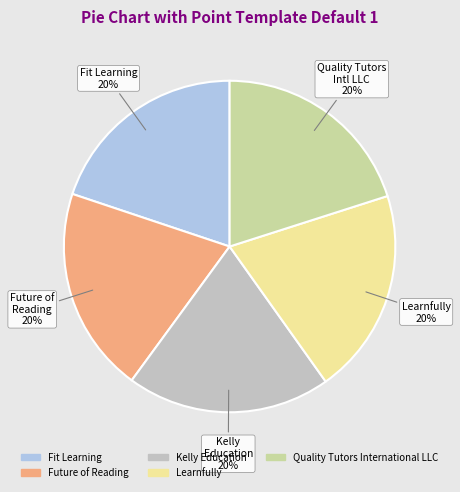

To the nearest percent, what percentage of the pie is Fit Learning?

20%